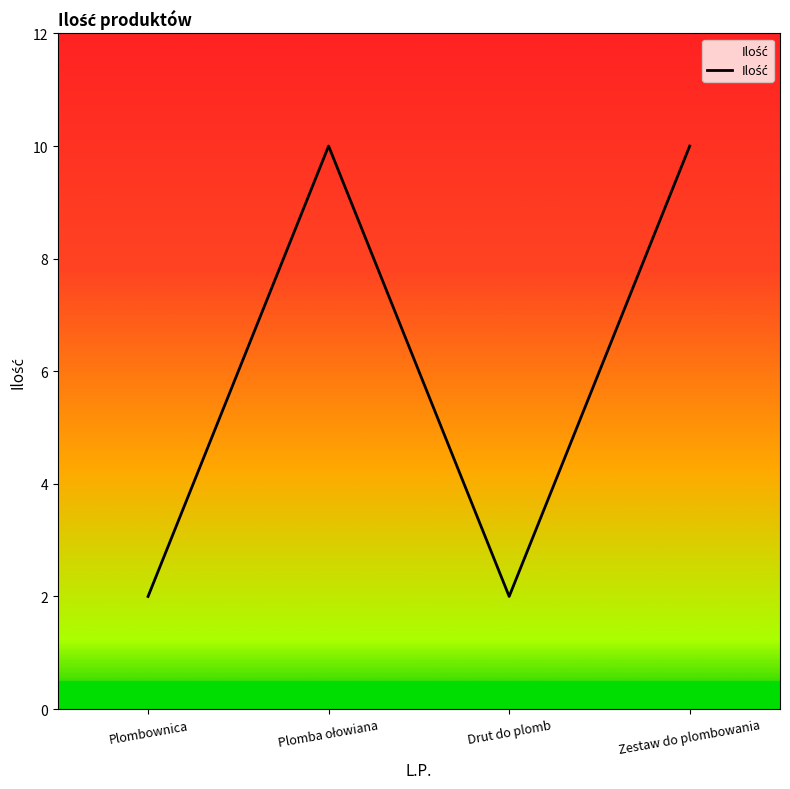

True or false: the data shows 1 at Drut do plomb.

False